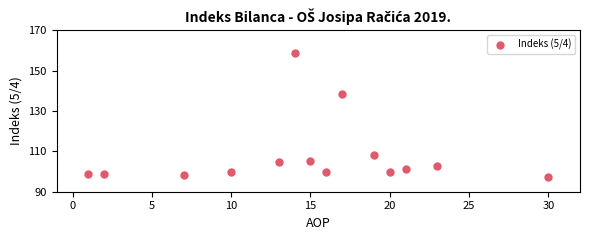

What is the range of X values (max minus min)?

29.0